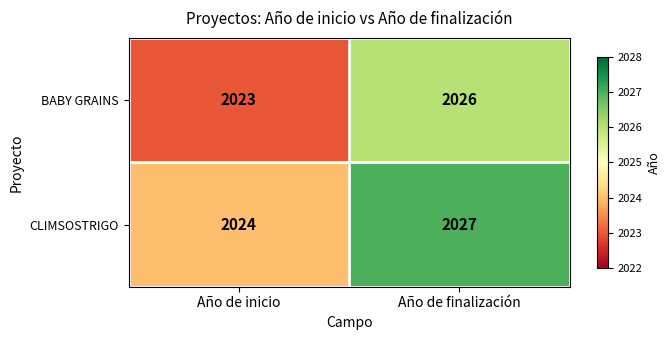

What is the greatest value displayed?

2027